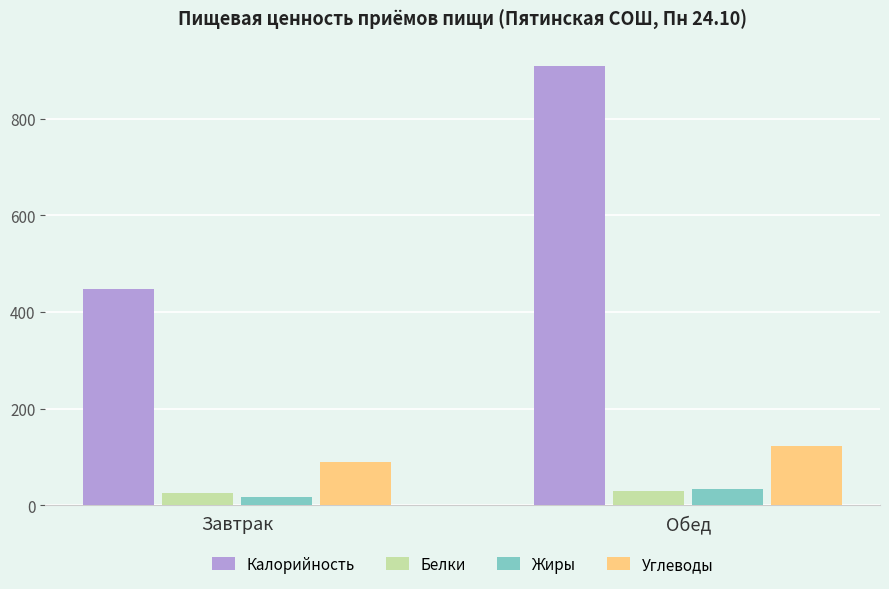

Reading left to right, transcribe all the data shown in this chart.

Калорийность: Завтрак=447	Обед=908
Белки: Завтрак=25	Обед=30
Жиры: Завтрак=18	Обед=33
Углеводы: Завтрак=90	Обед=123